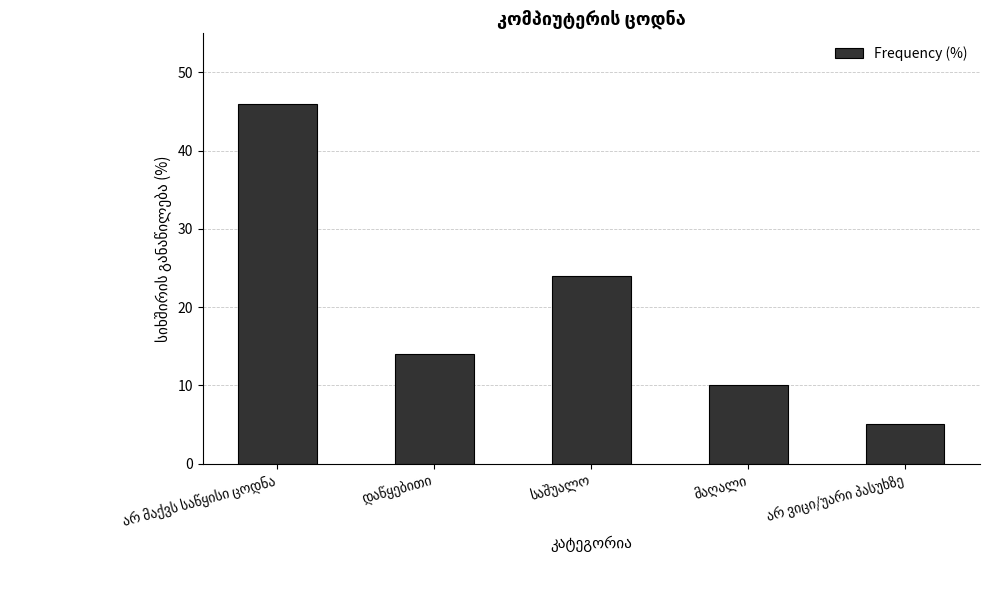

What is the smallest value displayed?

5